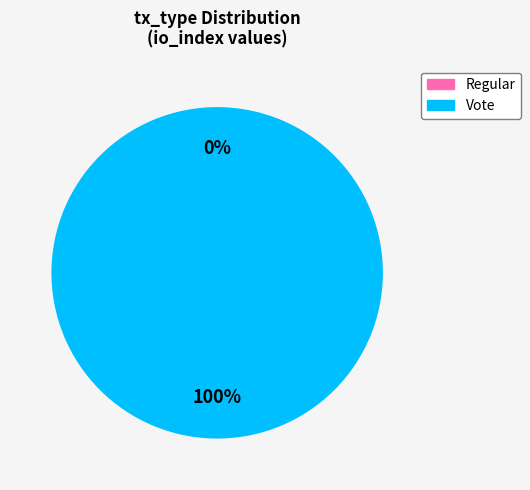

Between Vote (io_index=3) and Regular (io_index=0), which is larger?

Vote (io_index=3)